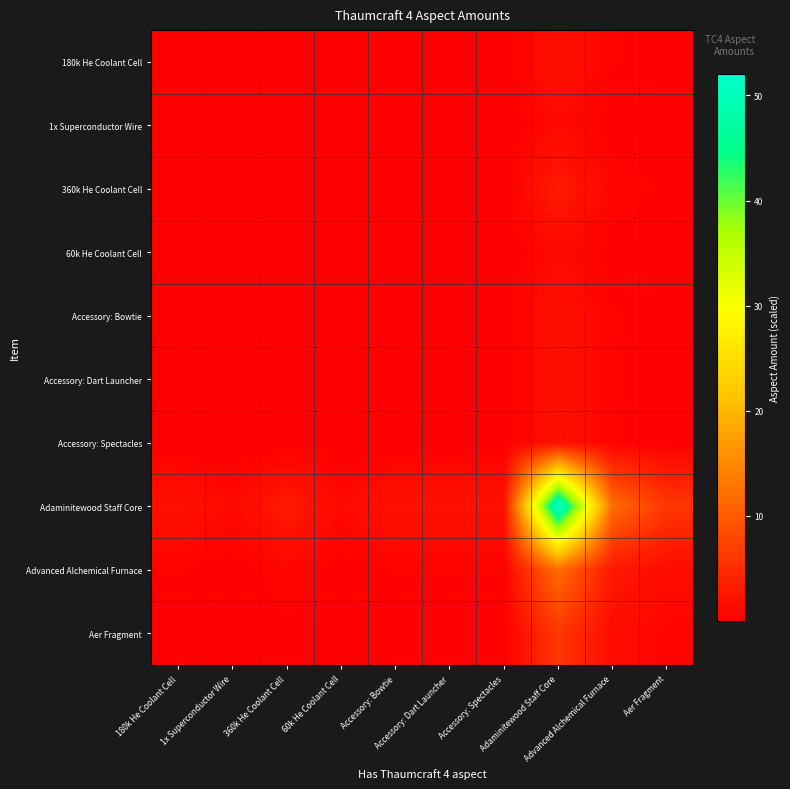

Reading left to right, what are all the values shown in this chart?

180k He Coolant Cell: 180k He Coolant Cell=0.1	1x Superconductor Wire=0.0	360k He Coolant Cell=0.1	60k He Coolant Cell=0.0	Accessory: Bowtie=0.1	Accessory: Dart Launcher=0.1	Accessory: Spectacles=0.1	Adaminitewood Staff Core=2.0	Advanced Alchemical Furnace=0.5	Aer Fragment=0.2
1x Superconductor Wire: 180k He Coolant Cell=0.0	1x Superconductor Wire=0.0	360k He Coolant Cell=0.1	60k He Coolant Cell=0.0	Accessory: Bowtie=0.0	Accessory: Dart Launcher=0.0	Accessory: Spectacles=0.0	Adaminitewood Staff Core=1.0	Advanced Alchemical Furnace=0.2	Aer Fragment=0.1
360k He Coolant Cell: 180k He Coolant Cell=0.1	1x Superconductor Wire=0.1	360k He Coolant Cell=0.2	60k He Coolant Cell=0.1	Accessory: Bowtie=0.1	Accessory: Dart Launcher=0.1	Accessory: Spectacles=0.1	Adaminitewood Staff Core=3.0	Advanced Alchemical Furnace=0.7	Aer Fragment=0.3
60k He Coolant Cell: 180k He Coolant Cell=0.0	1x Superconductor Wire=0.0	360k He Coolant Cell=0.1	60k He Coolant Cell=0.0	Accessory: Bowtie=0.0	Accessory: Dart Launcher=0.0	Accessory: Spectacles=0.0	Adaminitewood Staff Core=1.0	Advanced Alchemical Furnace=0.2	Aer Fragment=0.1
Accessory: Bowtie: 180k He Coolant Cell=0.1	1x Superconductor Wire=0.0	360k He Coolant Cell=0.1	60k He Coolant Cell=0.0	Accessory: Bowtie=0.1	Accessory: Dart Launcher=0.1	Accessory: Spectacles=0.1	Adaminitewood Staff Core=2.0	Advanced Alchemical Furnace=0.5	Aer Fragment=0.2
Accessory: Dart Launcher: 180k He Coolant Cell=0.1	1x Superconductor Wire=0.0	360k He Coolant Cell=0.1	60k He Coolant Cell=0.0	Accessory: Bowtie=0.1	Accessory: Dart Launcher=0.1	Accessory: Spectacles=0.1	Adaminitewood Staff Core=2.0	Advanced Alchemical Furnace=0.5	Aer Fragment=0.2
Accessory: Spectacles: 180k He Coolant Cell=0.1	1x Superconductor Wire=0.0	360k He Coolant Cell=0.1	60k He Coolant Cell=0.0	Accessory: Bowtie=0.1	Accessory: Dart Launcher=0.1	Accessory: Spectacles=0.1	Adaminitewood Staff Core=2.0	Advanced Alchemical Furnace=0.5	Aer Fragment=0.2
Adaminitewood Staff Core: 180k He Coolant Cell=2.0	1x Superconductor Wire=1.0	360k He Coolant Cell=3.0	60k He Coolant Cell=1.0	Accessory: Bowtie=2.0	Accessory: Dart Launcher=2.0	Accessory: Spectacles=2.0	Adaminitewood Staff Core=52.0	Advanced Alchemical Furnace=12.0	Aer Fragment=6.0
Advanced Alchemical Furnace: 180k He Coolant Cell=0.5	1x Superconductor Wire=0.2	360k He Coolant Cell=0.7	60k He Coolant Cell=0.2	Accessory: Bowtie=0.5	Accessory: Dart Launcher=0.5	Accessory: Spectacles=0.5	Adaminitewood Staff Core=12.0	Advanced Alchemical Furnace=2.8	Aer Fragment=1.4
Aer Fragment: 180k He Coolant Cell=0.2	1x Superconductor Wire=0.1	360k He Coolant Cell=0.3	60k He Coolant Cell=0.1	Accessory: Bowtie=0.2	Accessory: Dart Launcher=0.2	Accessory: Spectacles=0.2	Adaminitewood Staff Core=6.0	Advanced Alchemical Furnace=1.4	Aer Fragment=0.7